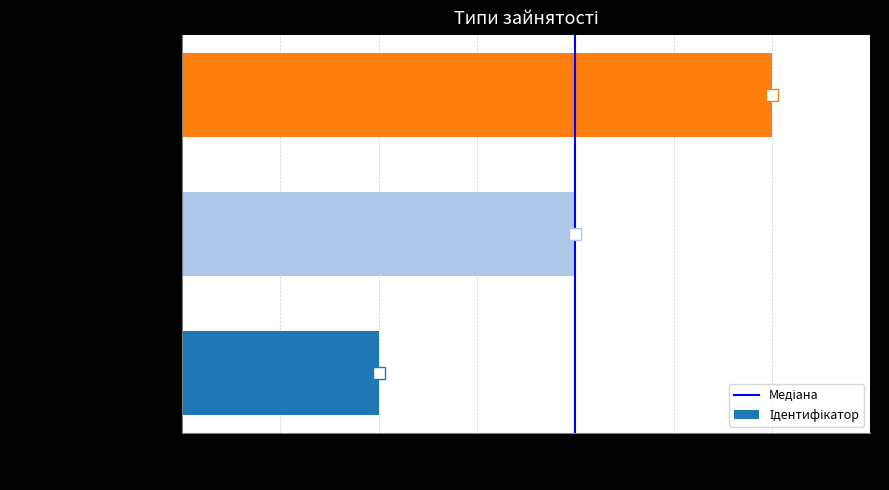

What is the sum of all values?

6